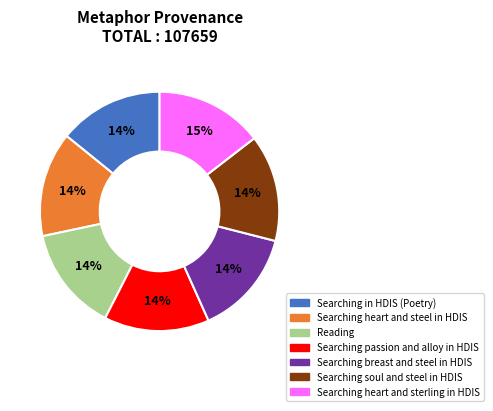

Is it true that Searching heart and sterling in HDIS is 15% of the pie?

True